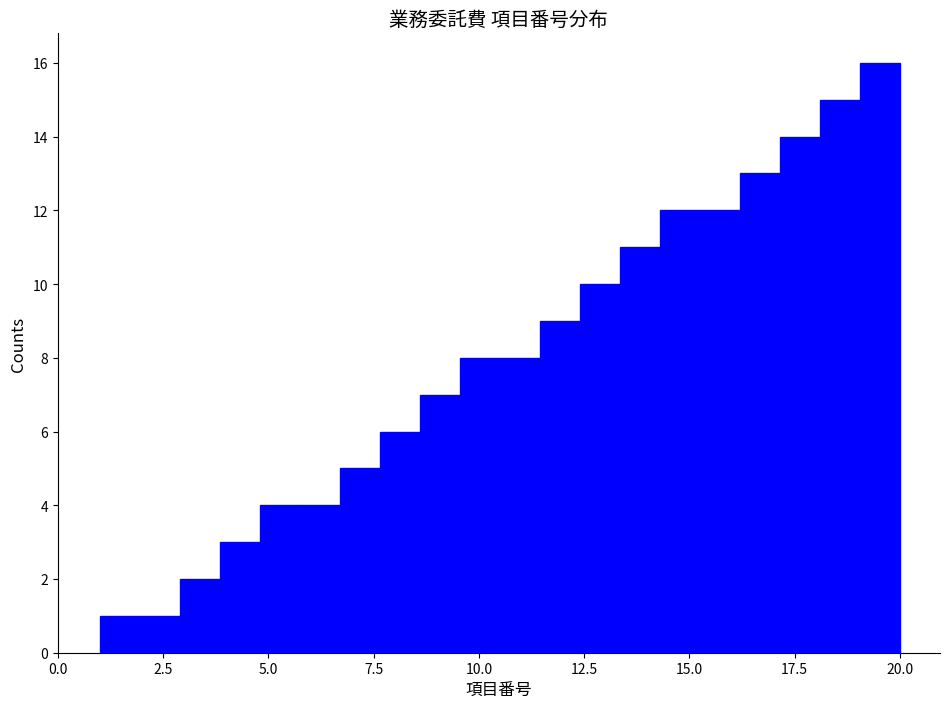

Around what value on the x-axis is the tallest bar? Give the approximate position of its centre, as read against the axis.

19.5